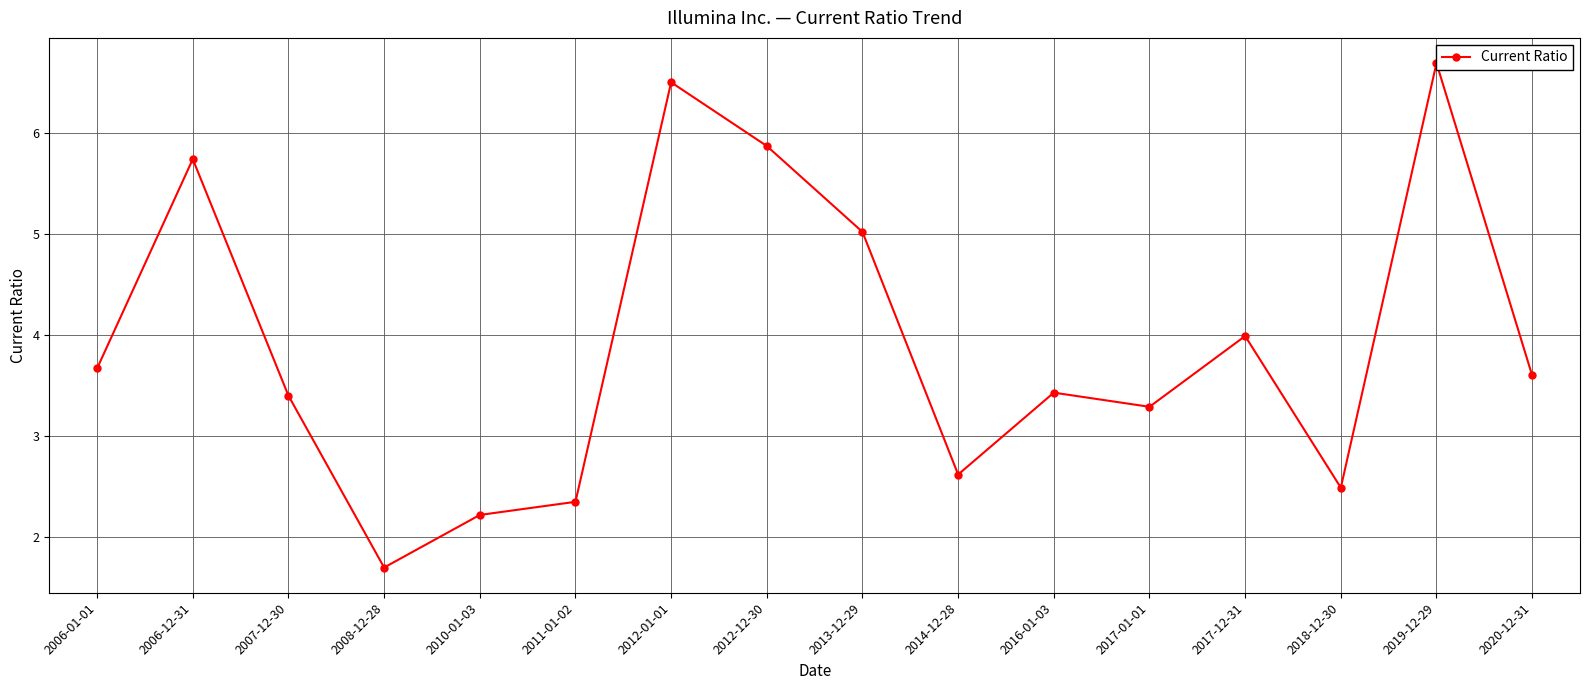

How many data points does each series have?

16